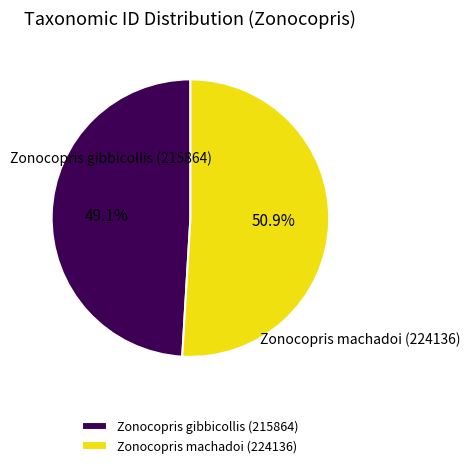

What is the largest slice in the pie chart?

Zonocopris machadoi (224136)